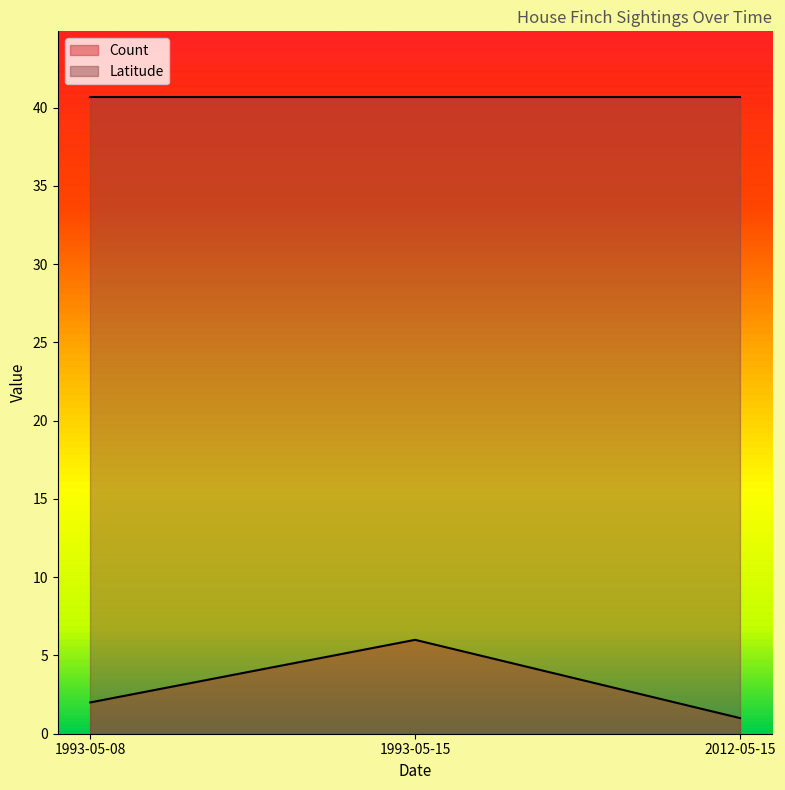

The Latitude series shows 40.7 at 2012-05-15. True or false?

True